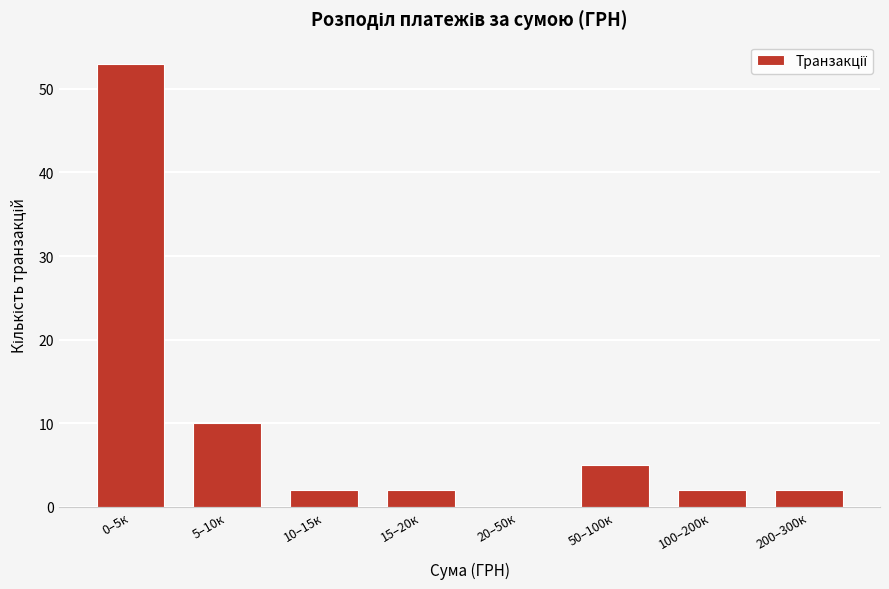

Reading left to right, list all the values displayed in this chart.

0–5к=53	5–10к=10	10–15к=2	15–20к=2	20–50к=0	50–100к=5	100–200к=2	200–300к=2